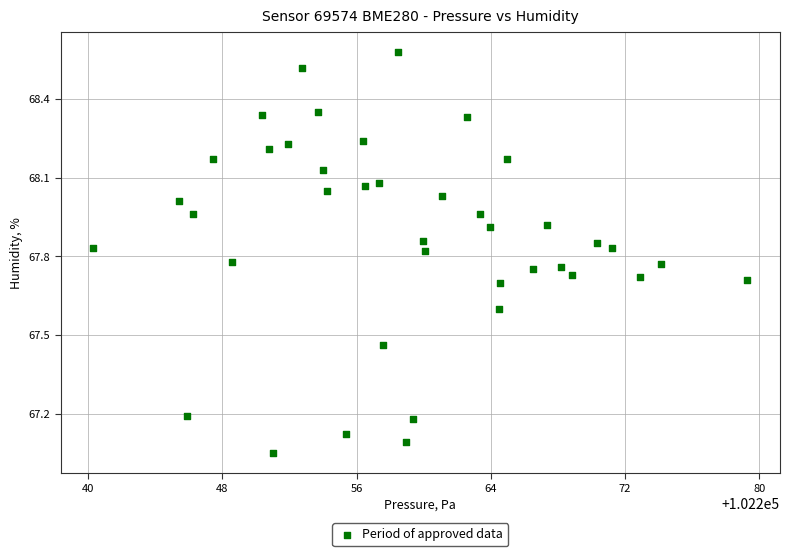

What is the range of X values (max minus min)?

39.0